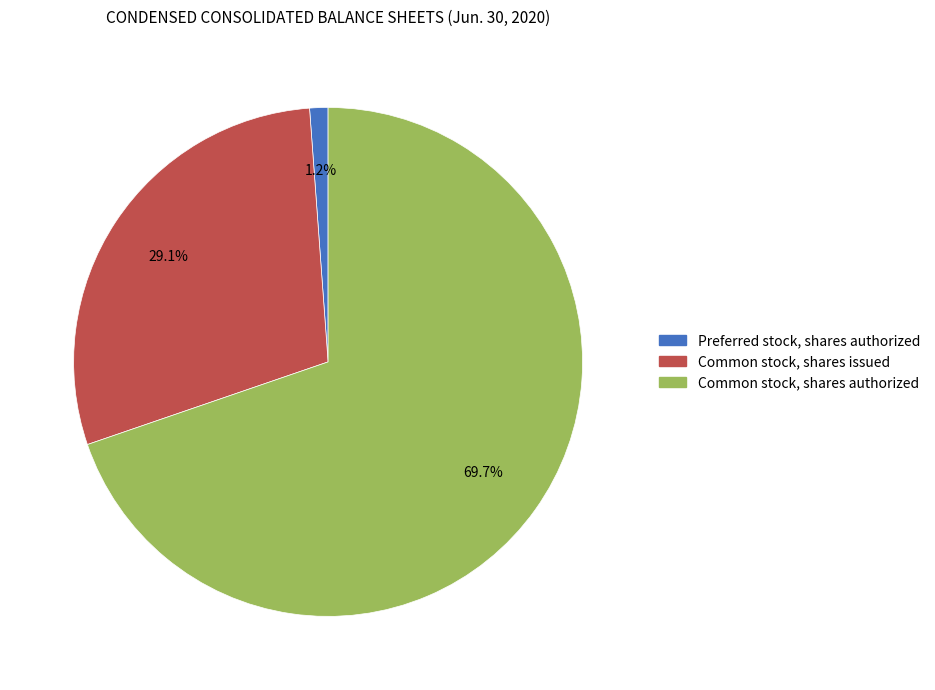

How many slices are in this pie chart?

3